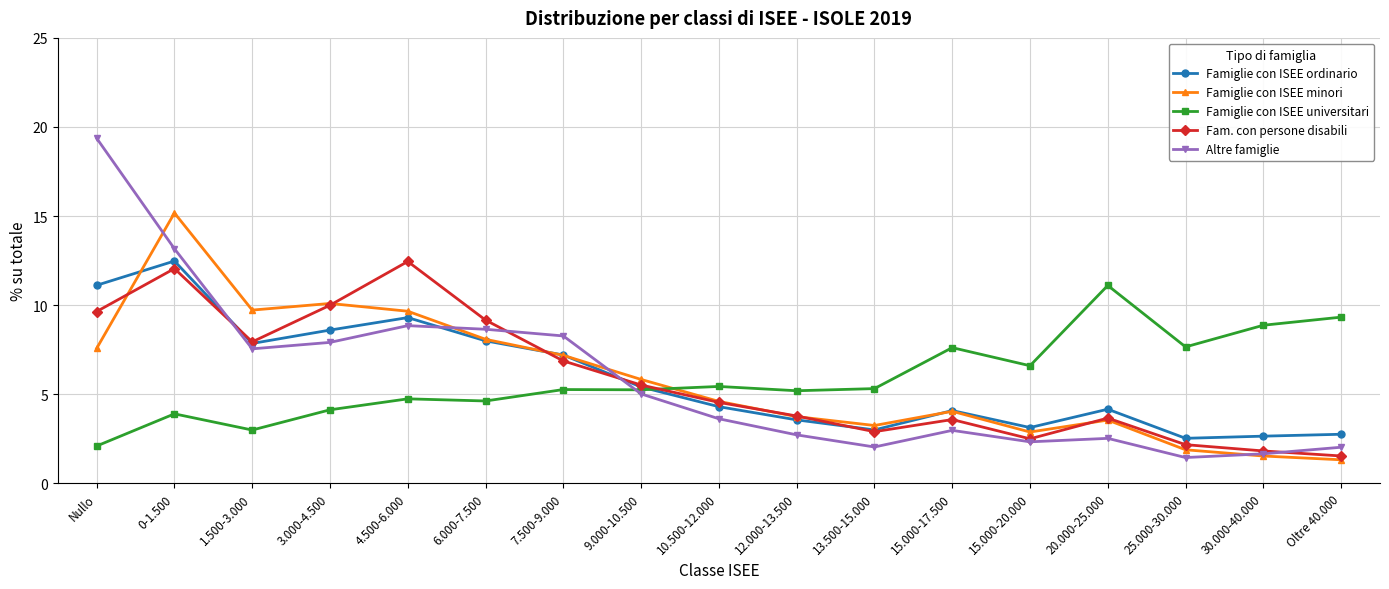

True or false: Famiglie con ISEE minori has a value of 4.6 at 10.500-12.000.

True